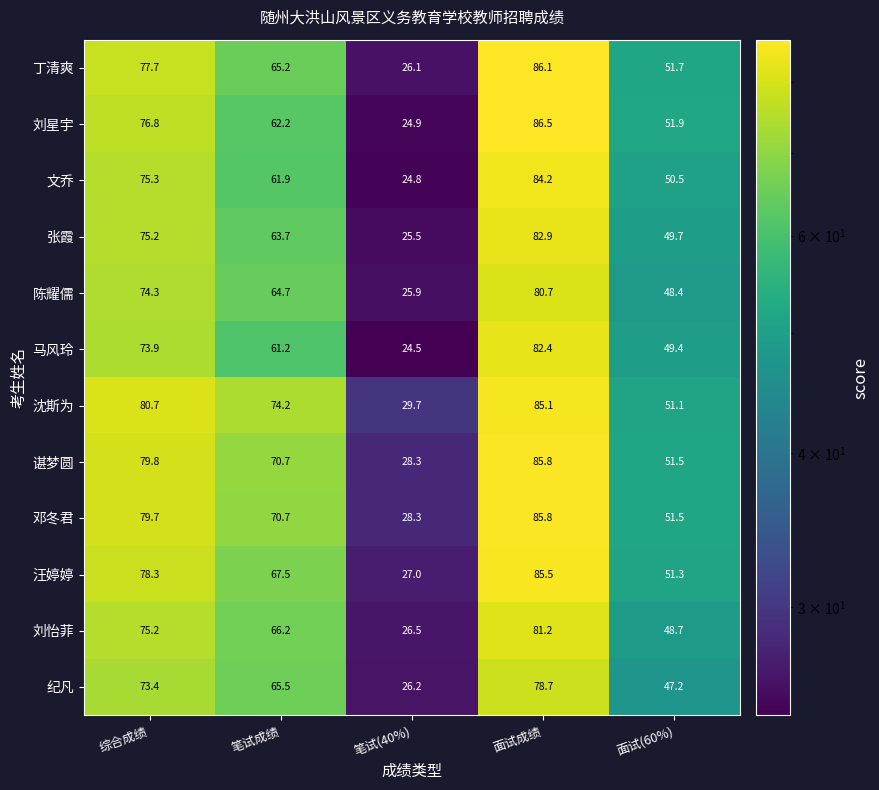

What is the maximum value for 沈斯为?

85.1